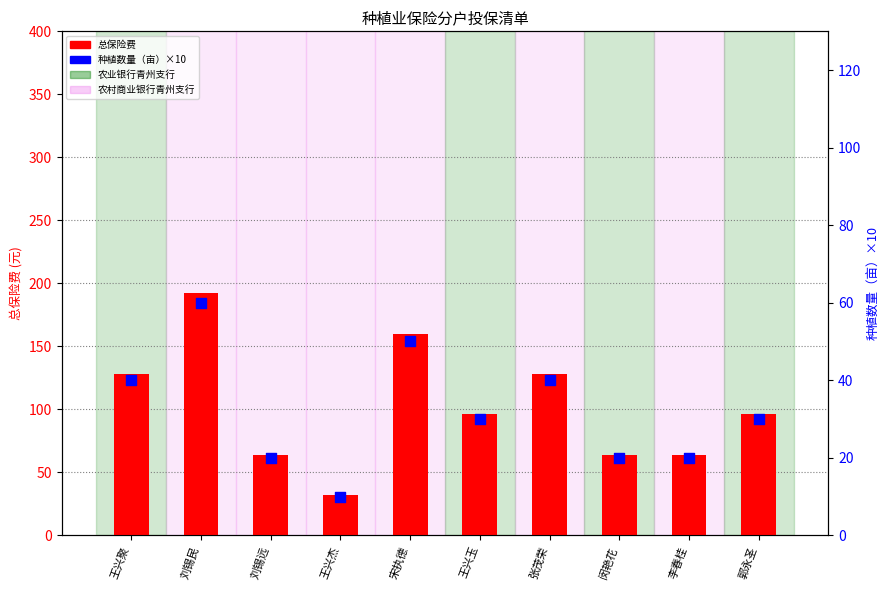

Which series has the widest spread of Y values?

总保险费